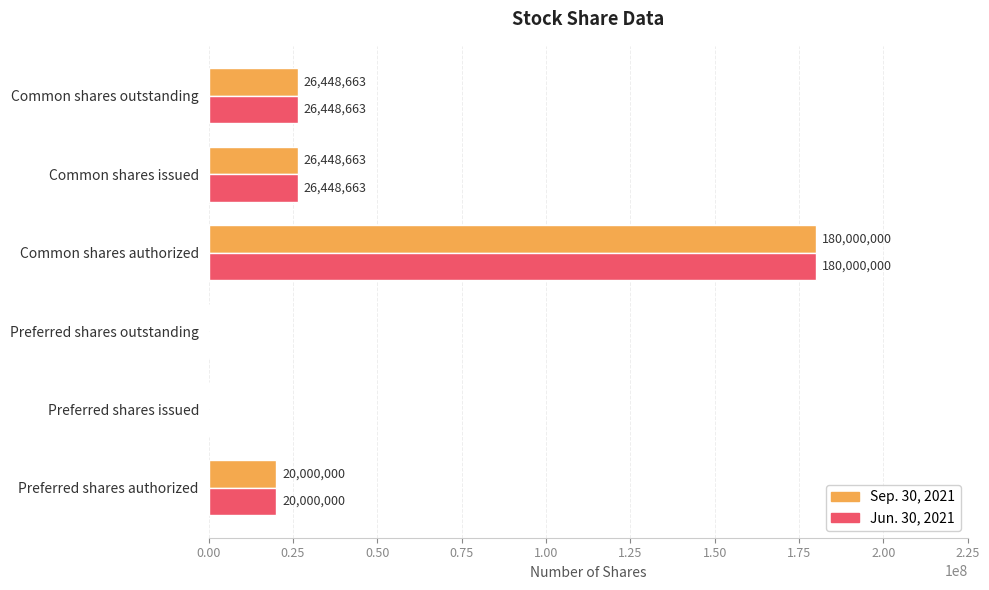

How many data points does each series have?

6